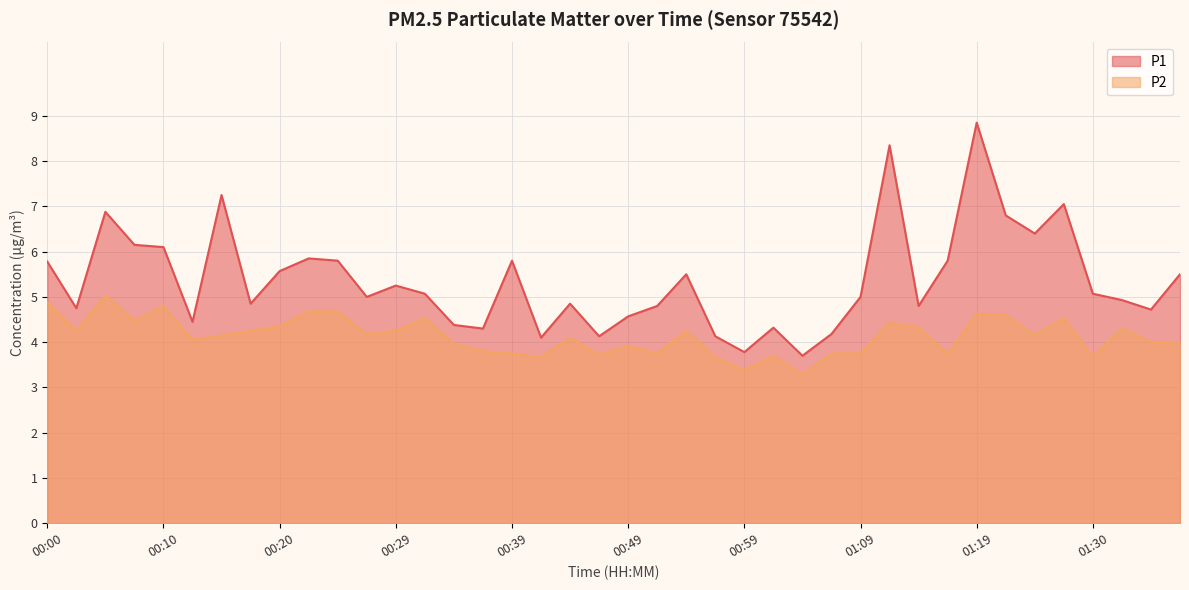

True or false: P2 and P1 intersect in this chart.

False